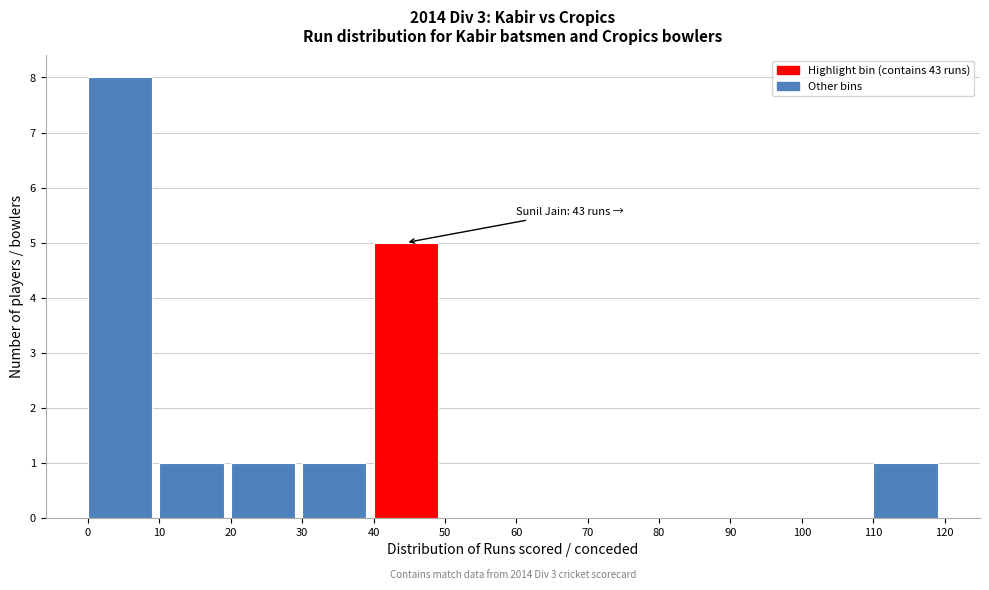

Which range on the x-axis has the tallest bar?

0 to 10